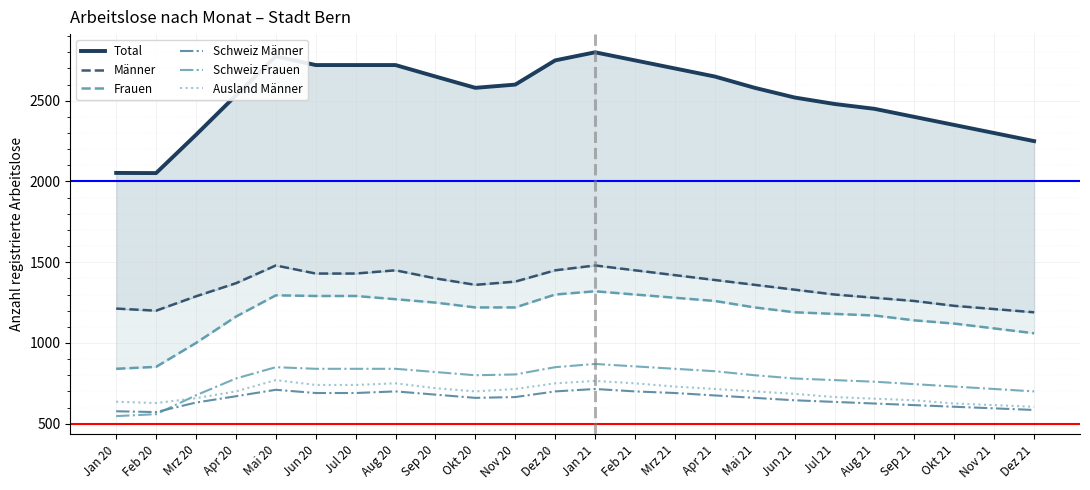

Between Jul 21 and Dez 20, which is larger?

Dez 20